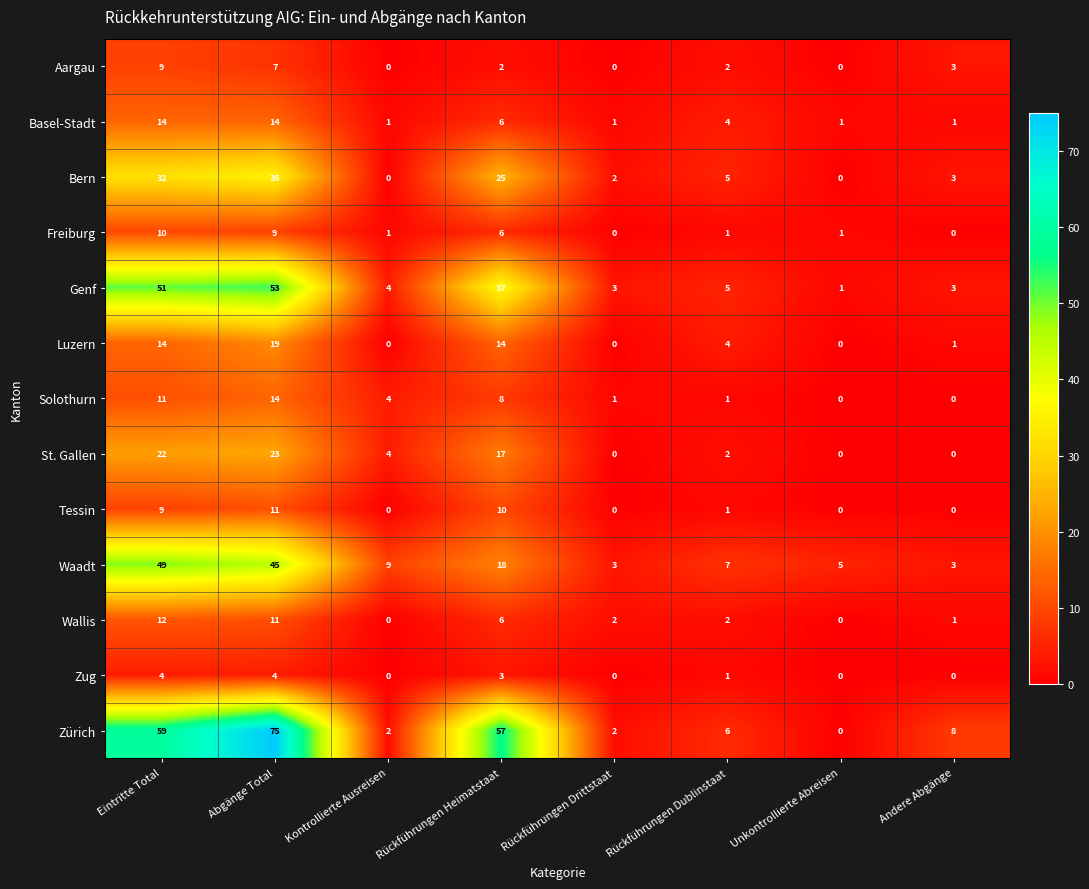

Between Abgänge Total and Andere Abgänge, which series saw the biggest shift?

Zürich